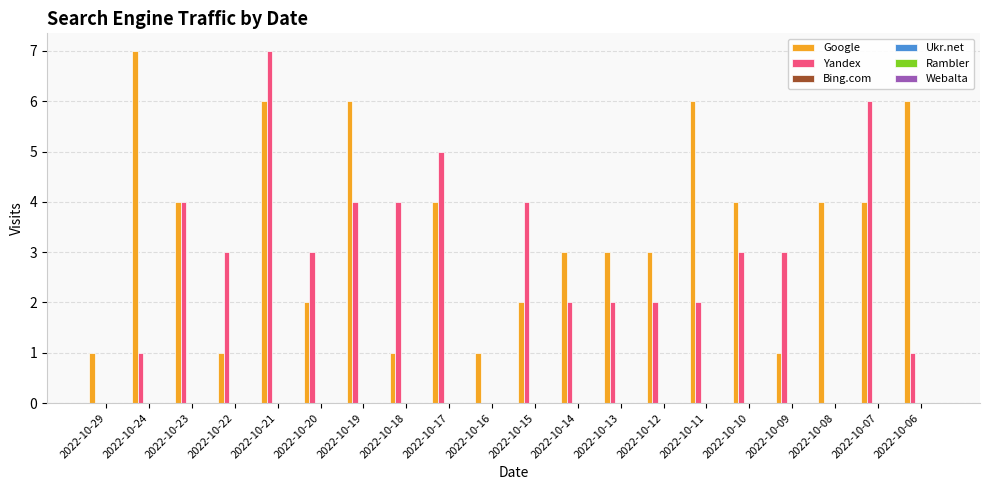

Which series has the largest total across all categories?

Google